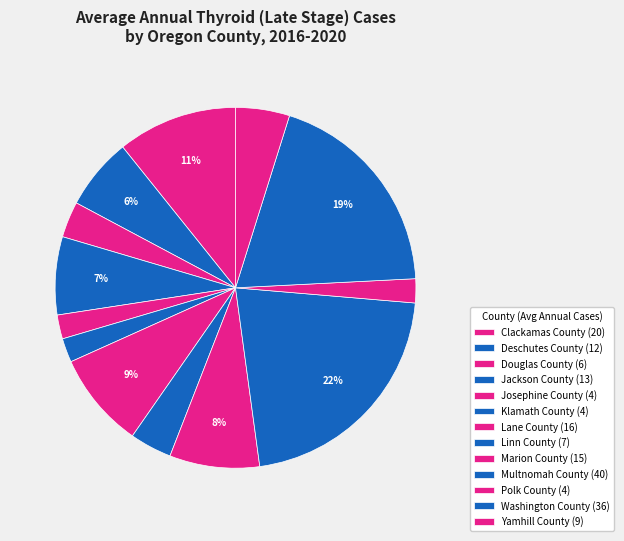

Is there any slice that represents more than half of the pie?

No